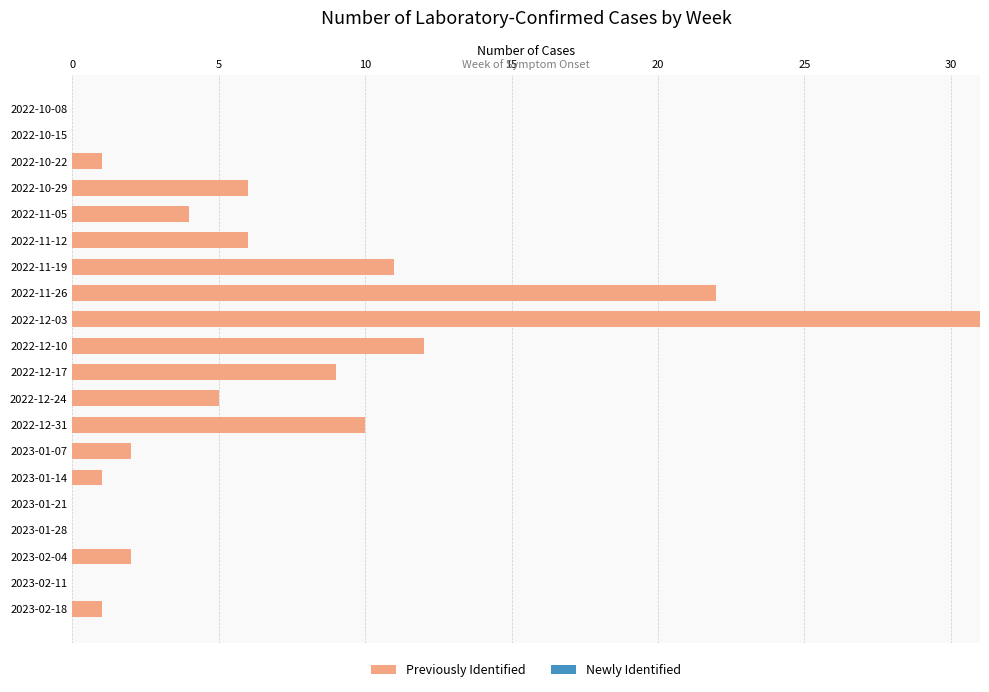

At which category does the chart reach its peak across all series?

2022-12-03